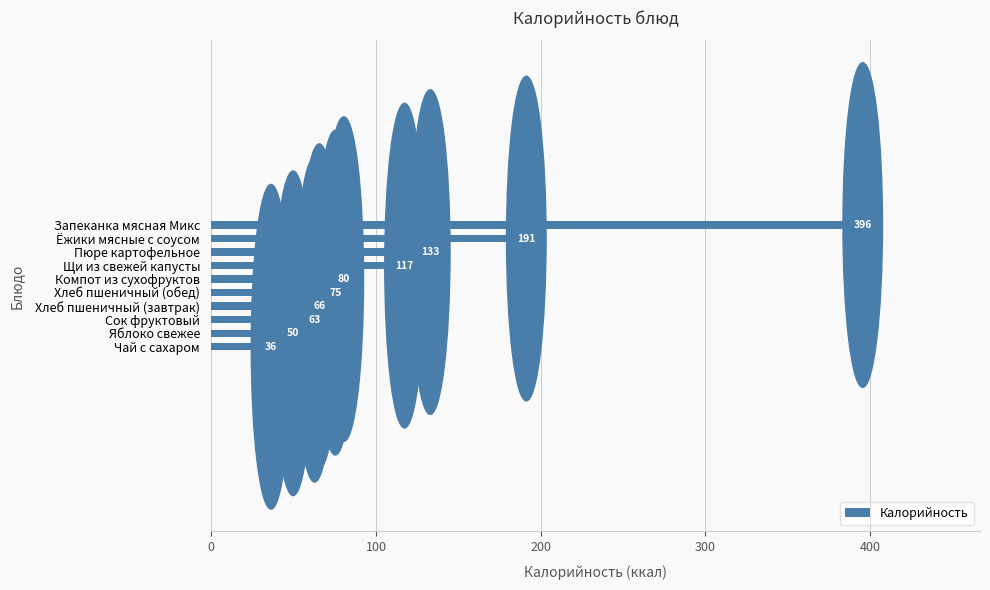

How many bars are there in total?

10